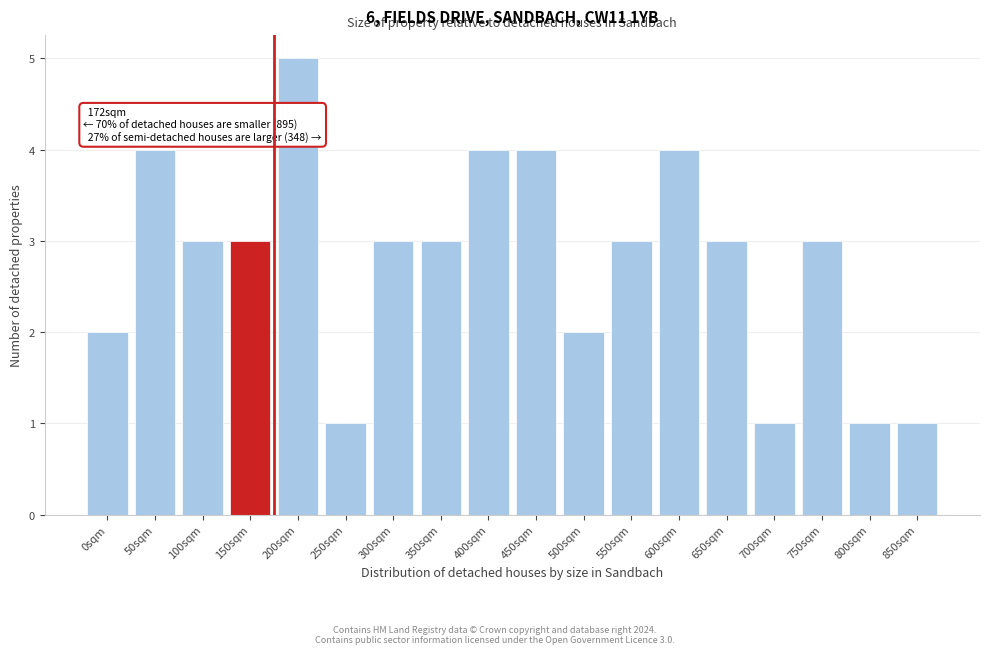

Reading left to right, list all the values displayed in this chart.

0sqm=2	50sqm=4	100sqm=3	150sqm=3	200sqm=5	250sqm=1	300sqm=3	350sqm=3	400sqm=4	450sqm=4	500sqm=2	550sqm=3	600sqm=4	650sqm=3	700sqm=1	750sqm=3	800sqm=1	850sqm=1